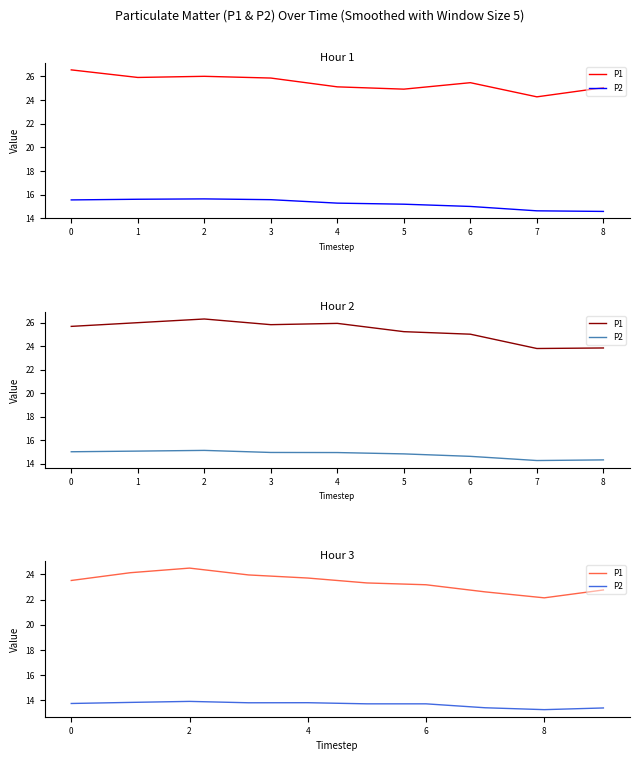

True or false: P2 has a value of 8.4 at 6.

False